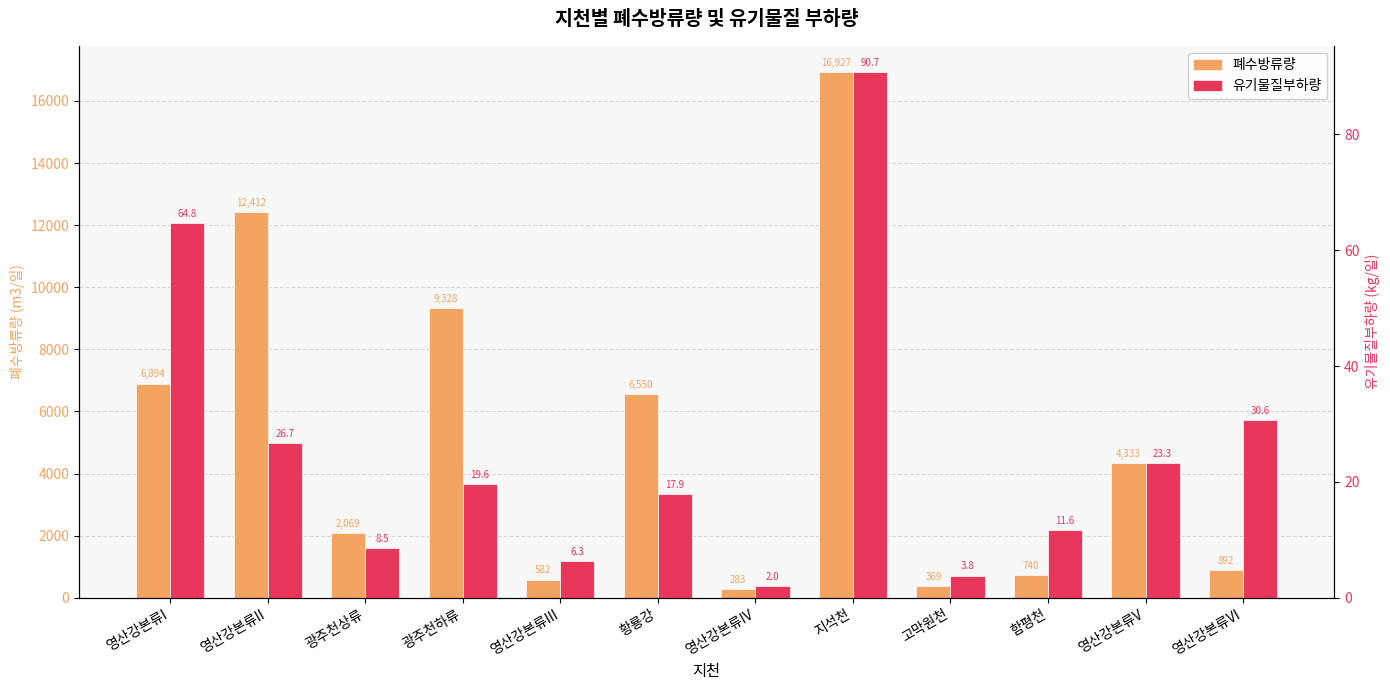

Which category has the highest value in the 유기물질부하량 series?

지석천